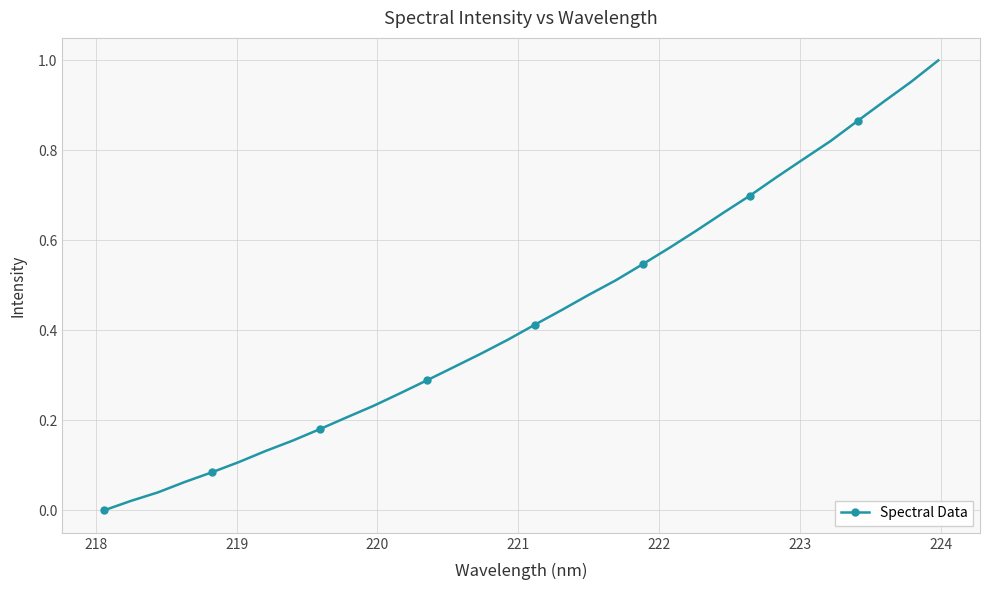

How many distinct data groups are displayed?

1